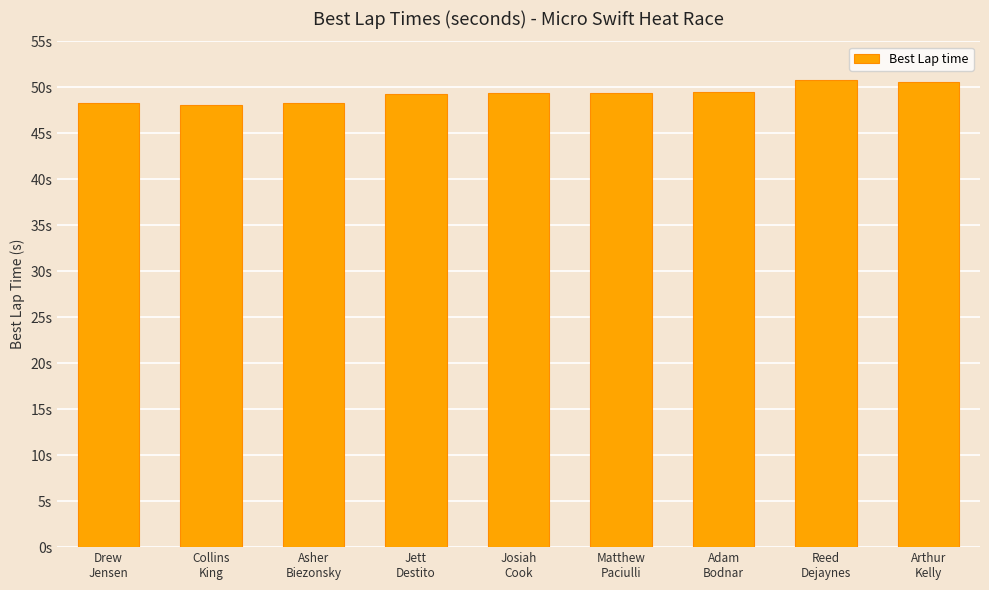

What is the average value?

49.3